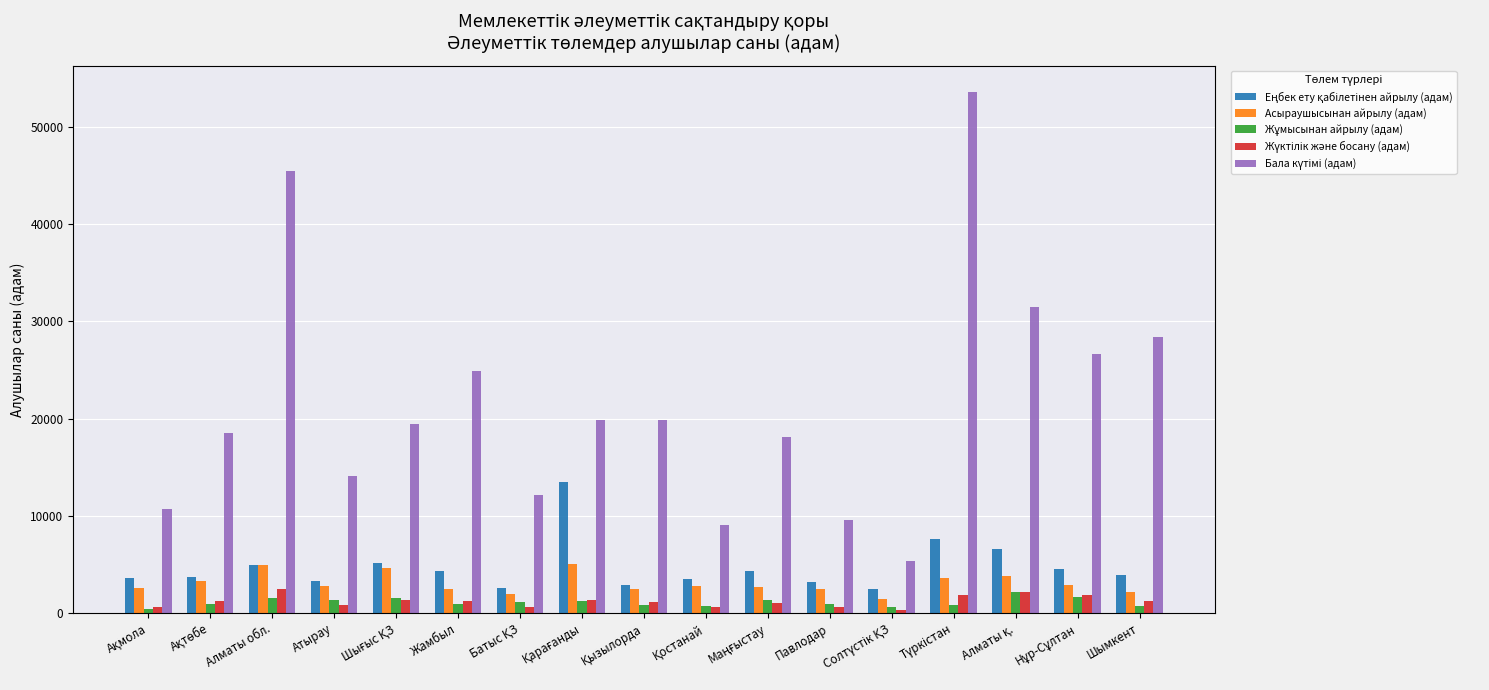

What is the greatest value displayed?

53629